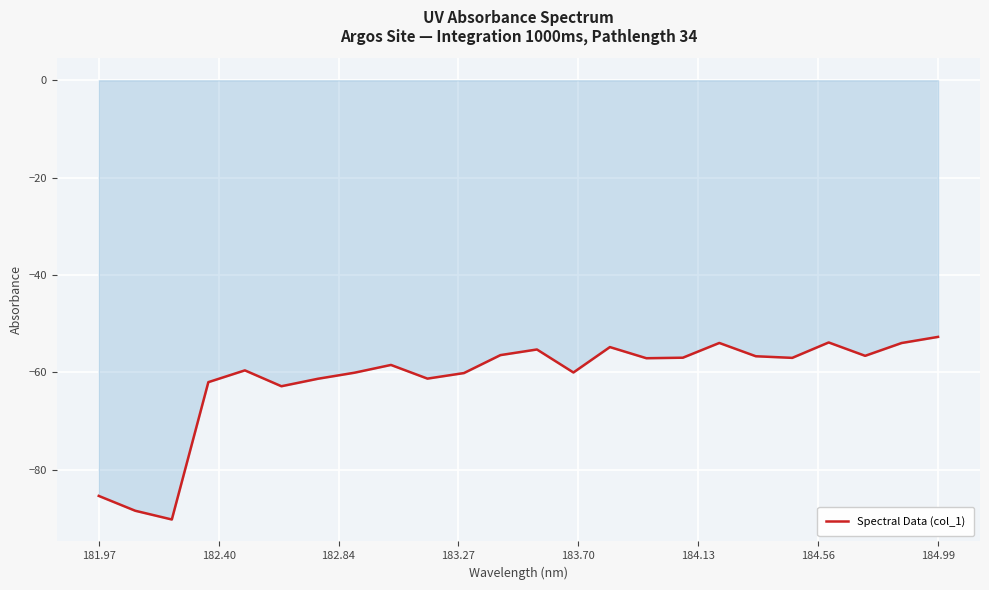

How many interior local valleys (lower than both neighbors) does the data have?

7